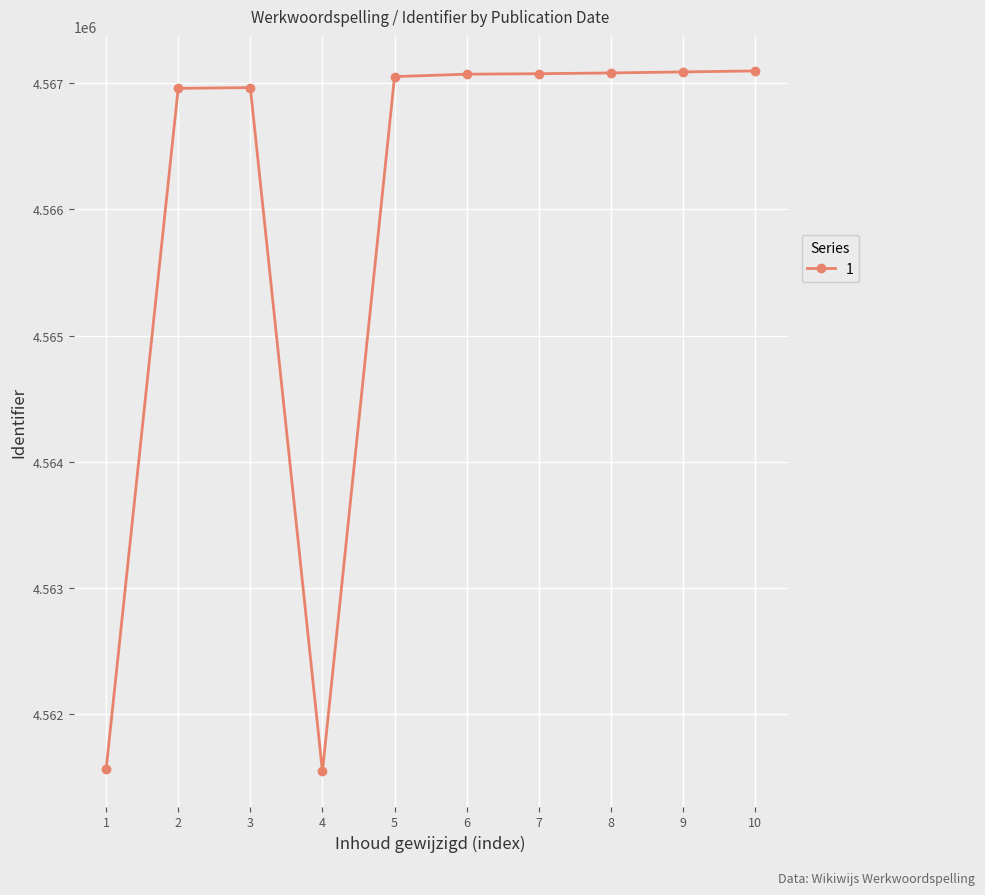

How many data points does each series have?

10